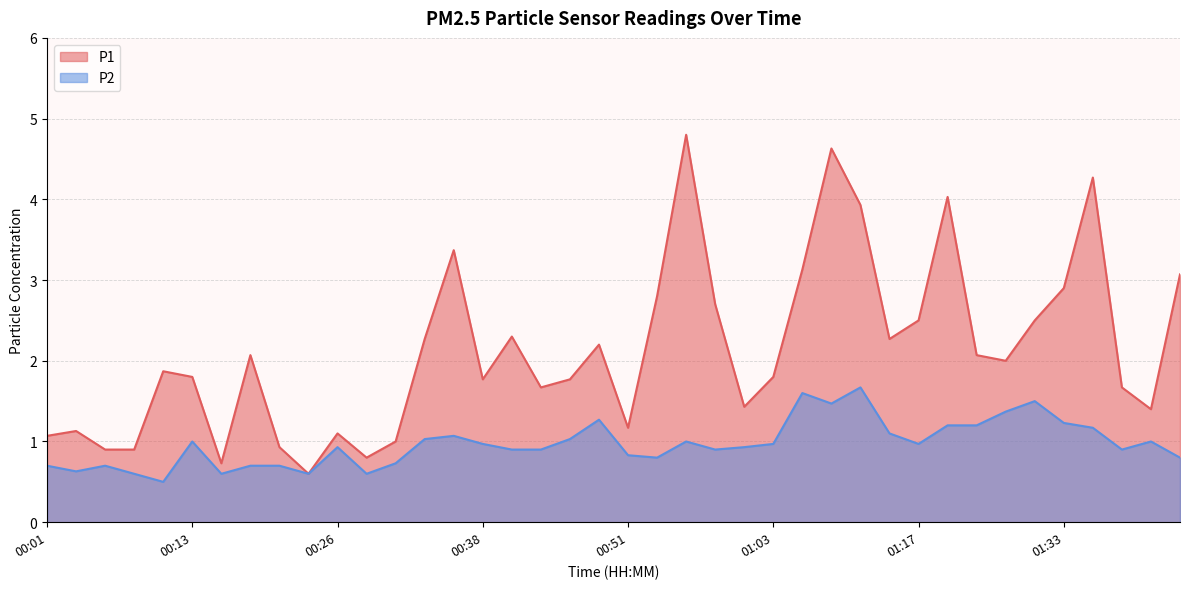

Is it true that P2 equals 0.9 at 01:01?

True